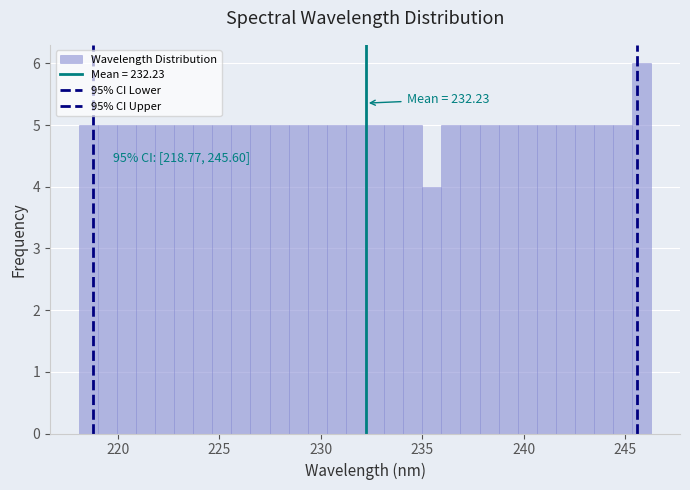

Read against the x-axis, roughly where is the centre of the tallest bar?

246.0